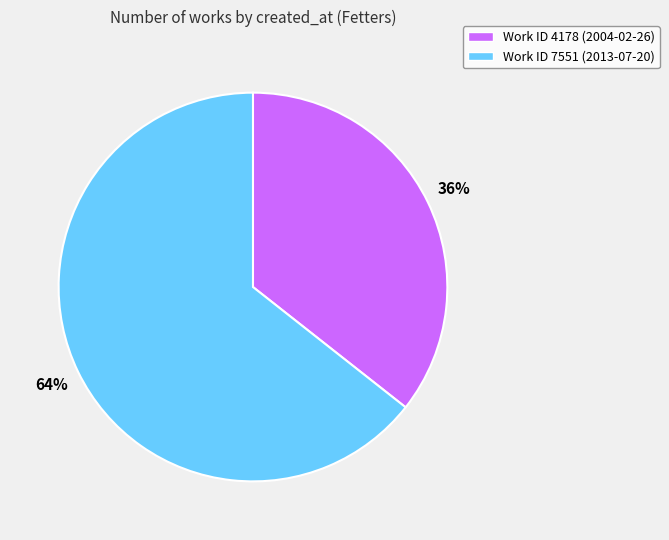

To the nearest percent, what is the average slice percentage?

50%